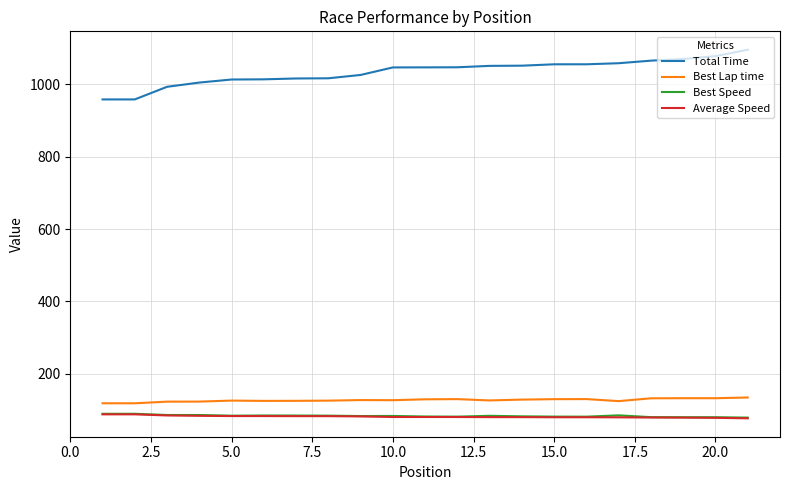

Which series has the widest spread of values?

Total Time